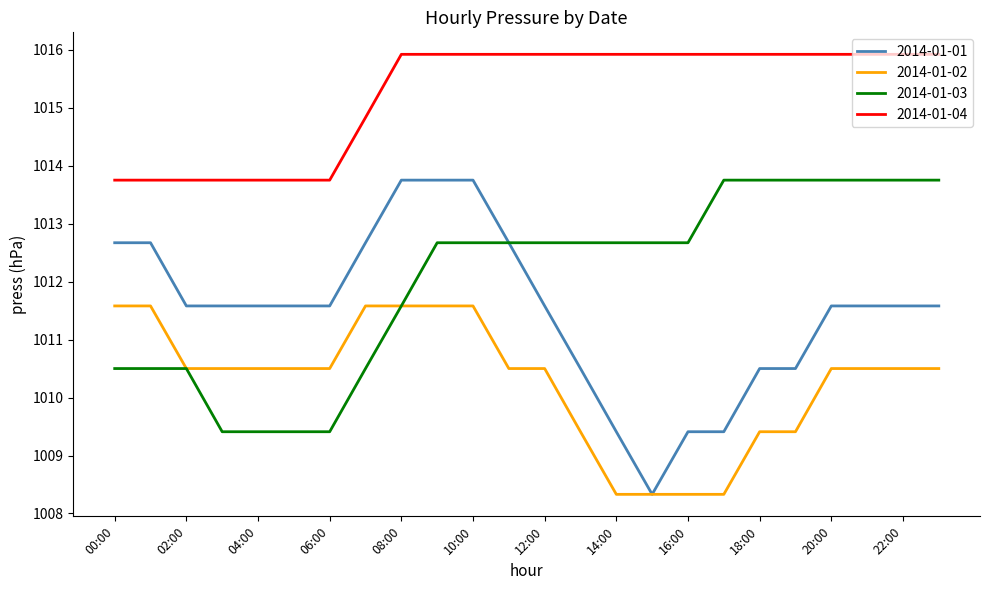

What is the average value of the 2014-01-04 series?

1015.2